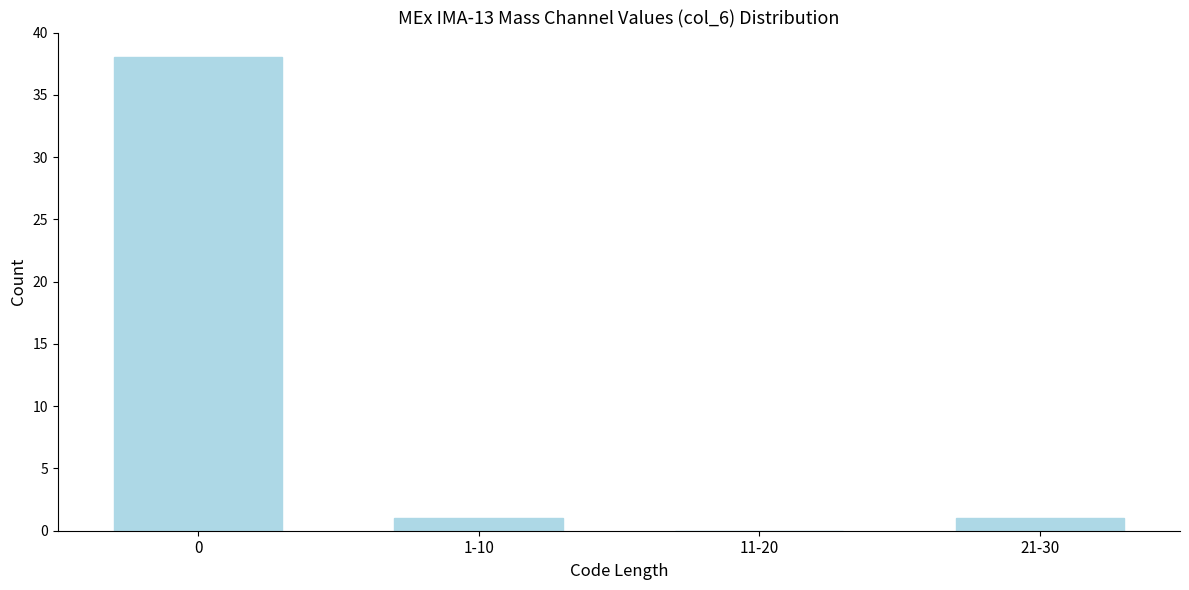

Reading left to right, extract all data points from this chart.

0=38	1-10=1	11-20=0	21-30=1